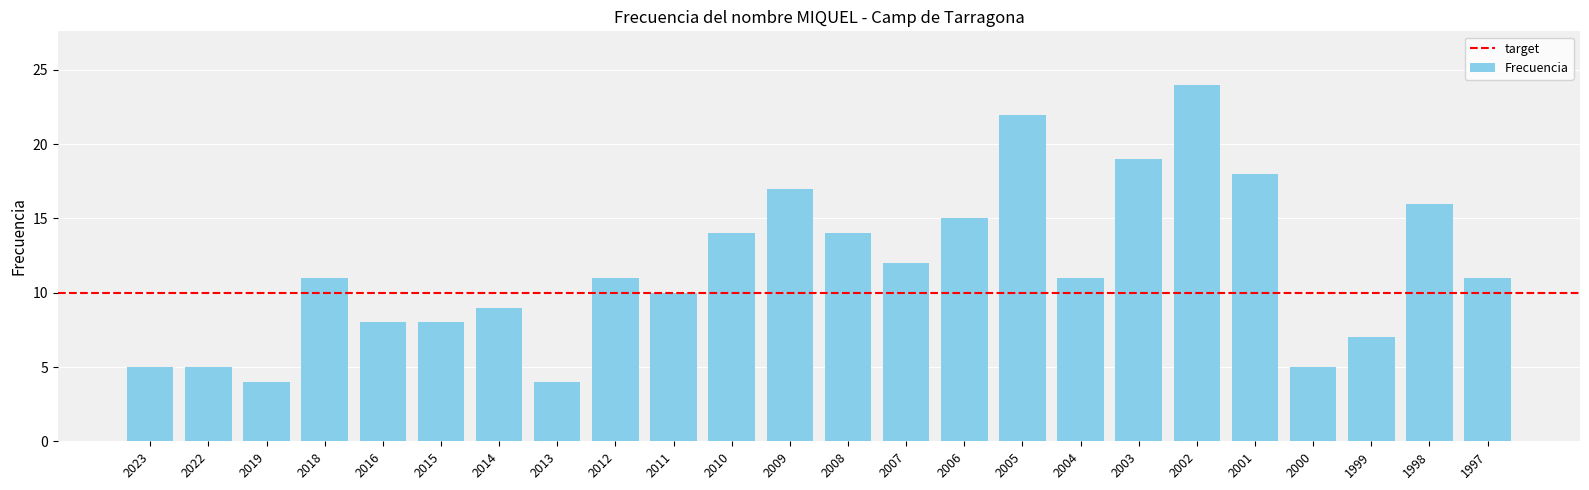

Read the value at 2016.

8